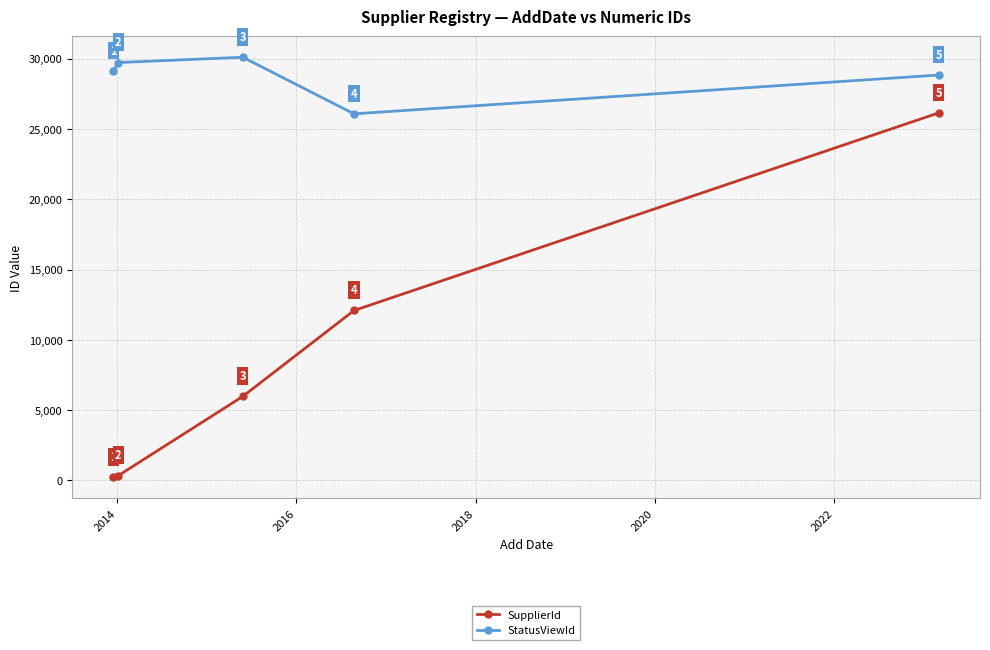

Rank the series by their average value, from lowest to highest.

SupplierId, StatusViewId